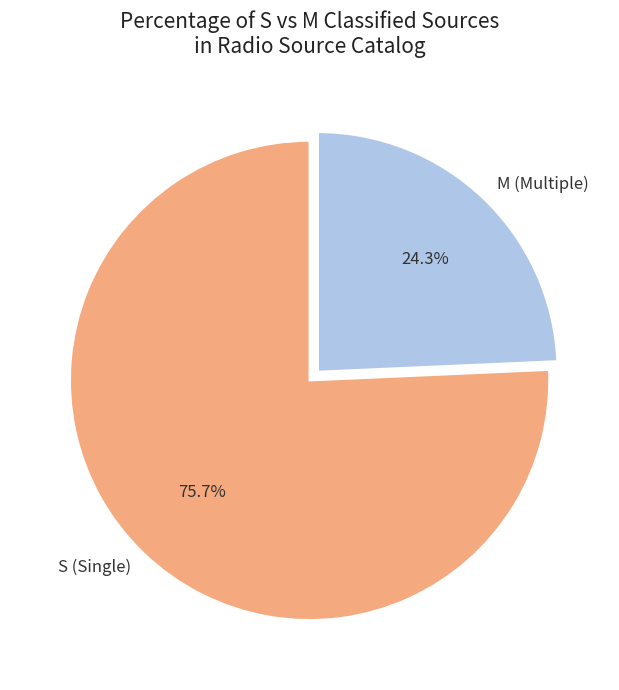

Does S represent more than half of the total?

Yes